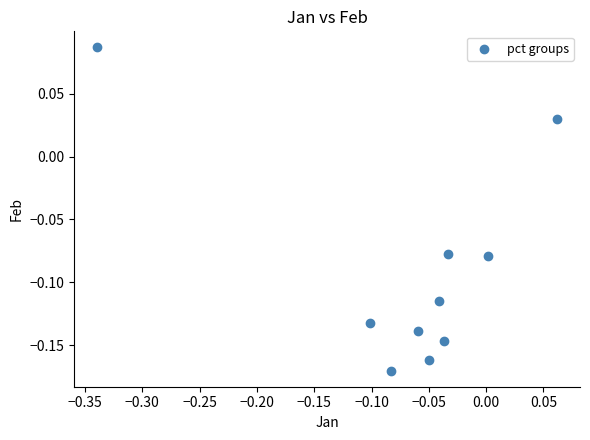

What is the range of Y values (max minus min)?

0.3